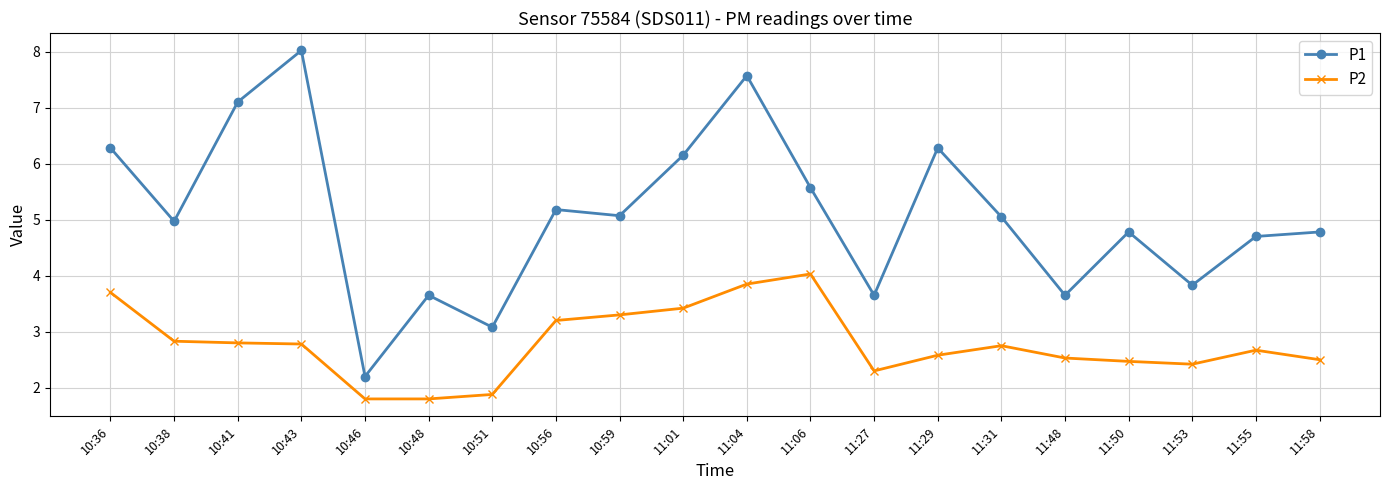

What is the total value across all series at 10:51?

5.0